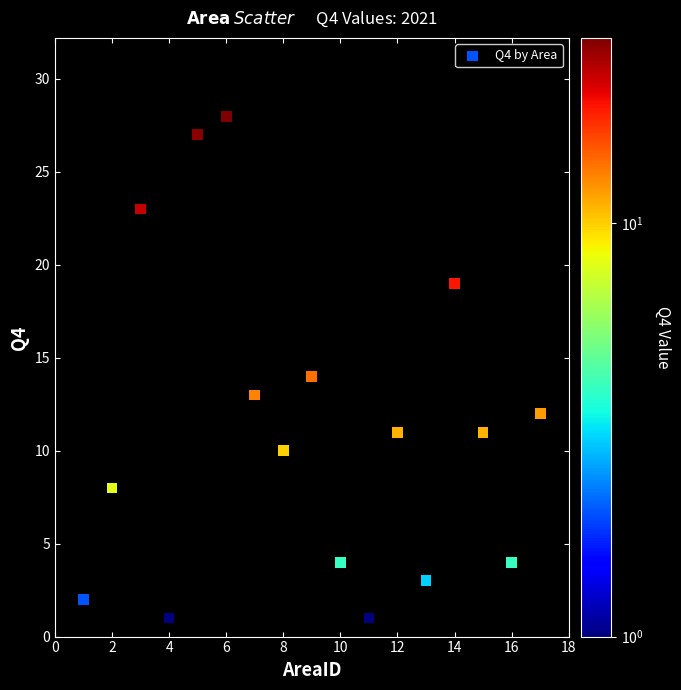

What is the range of X values (max minus min)?

16